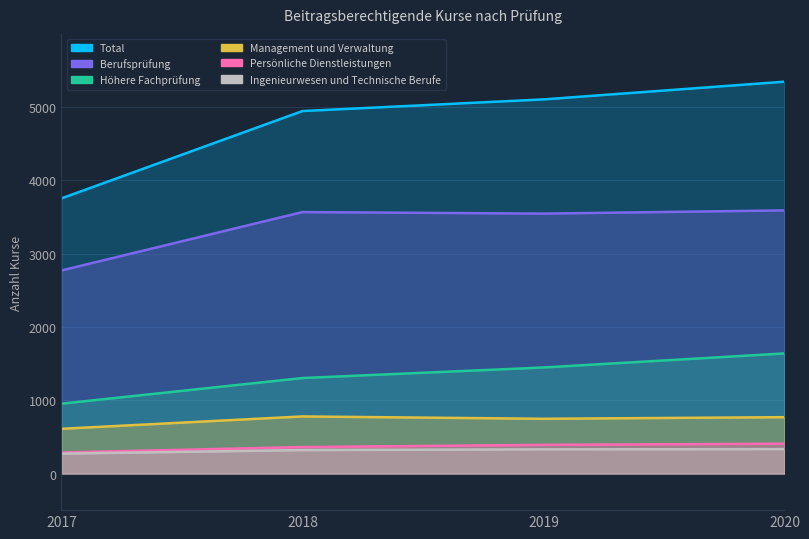

True or false: Management und Verwaltung and Ingenieurwesen und Technische Berufe intersect in this chart.

False